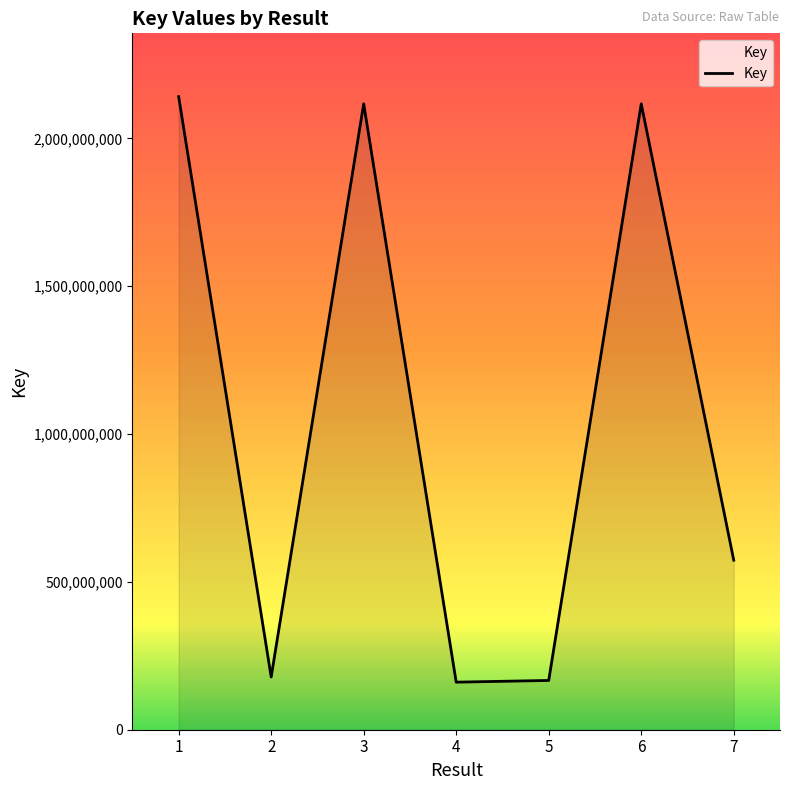

What is the average value?

1064849457